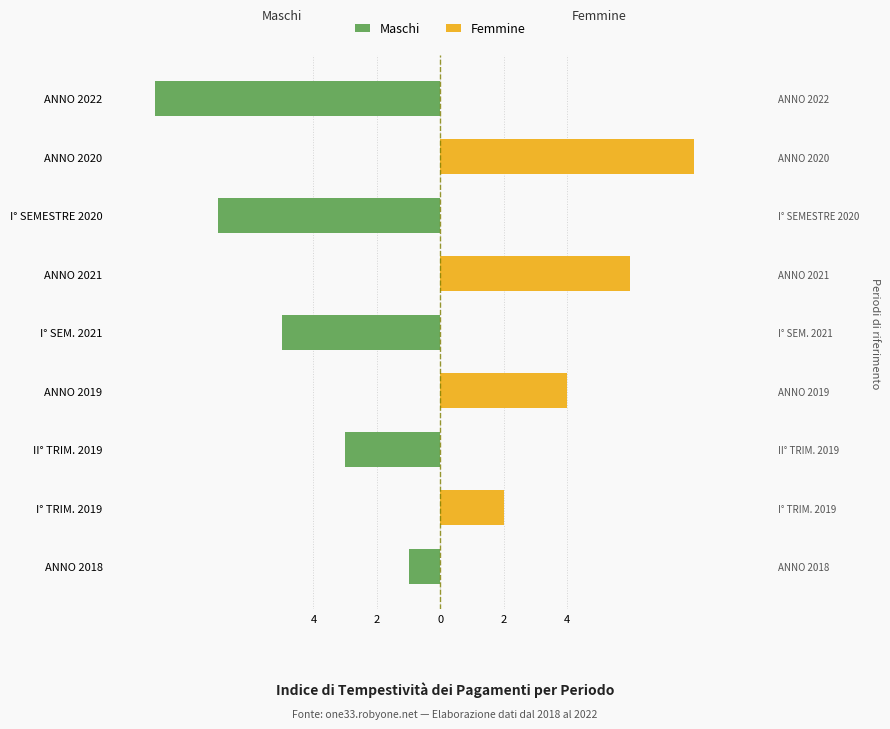

How many groups of bars are there?

9